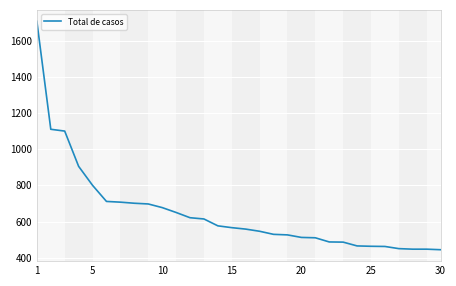

What is the difference between the maximum and minimum values?

1263